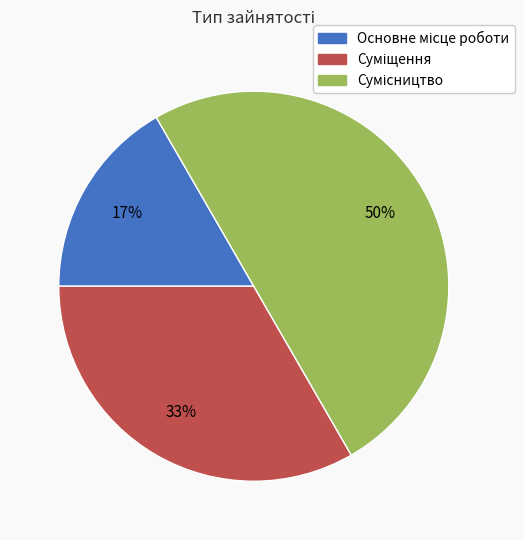

To the nearest percent, what is the difference between the largest and smallest slice percentages?

33%